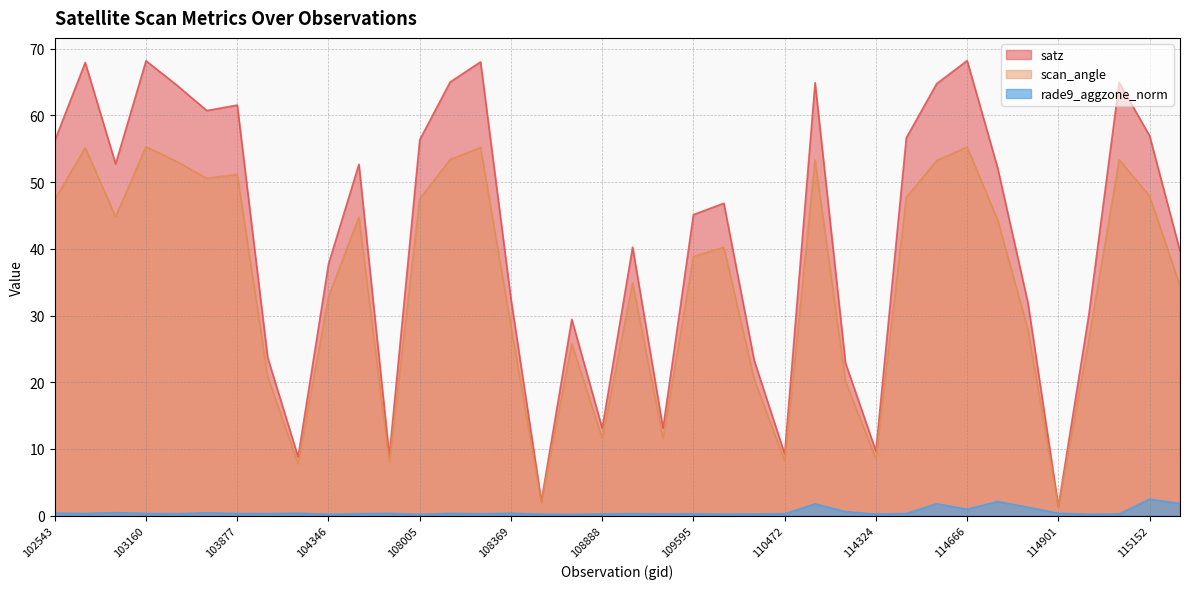

Is it true that rade9_aggzone_norm equals 0.2 at 115015?

True